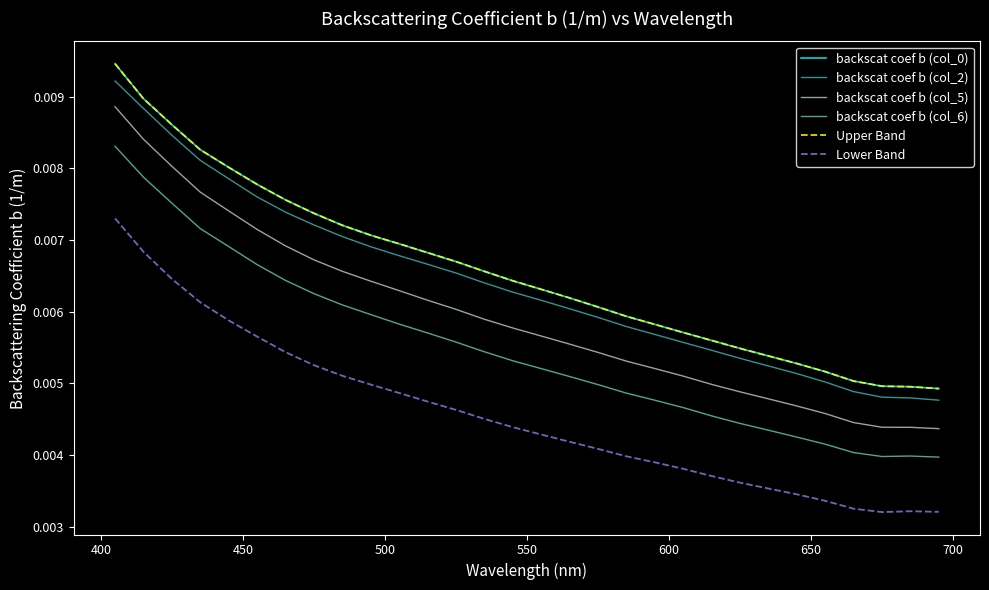

True or false: Upper Band has more than 1 points higher than both neighbors.

False